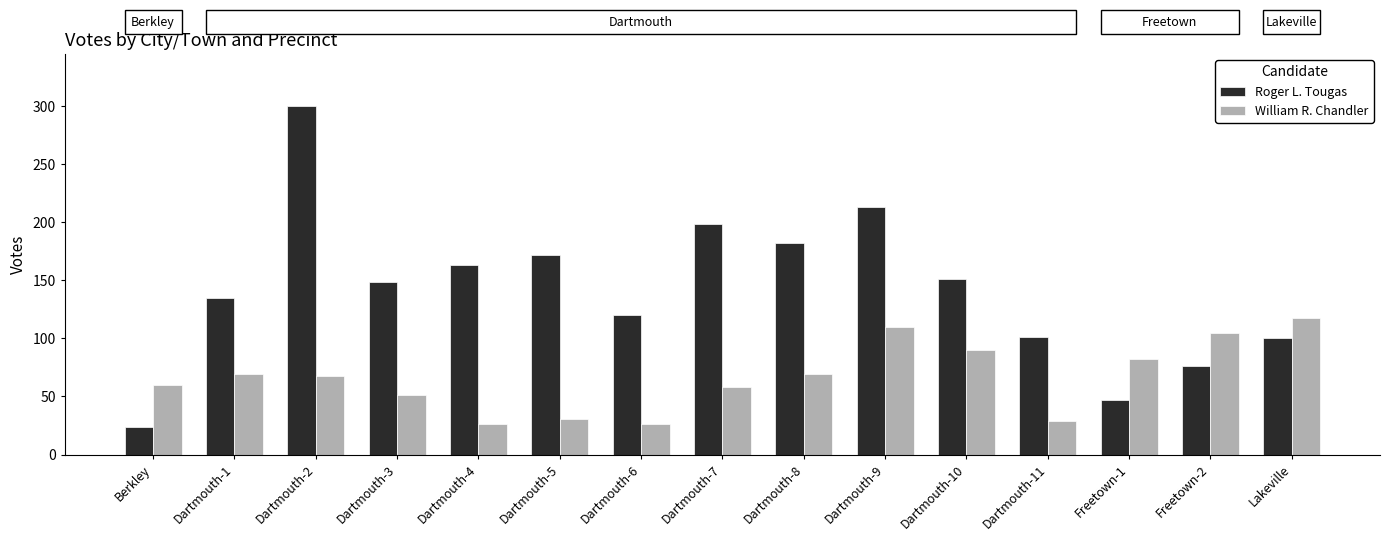

Which series changed the most between Dartmouth-9 and Dartmouth-10?

Roger L. Tougas